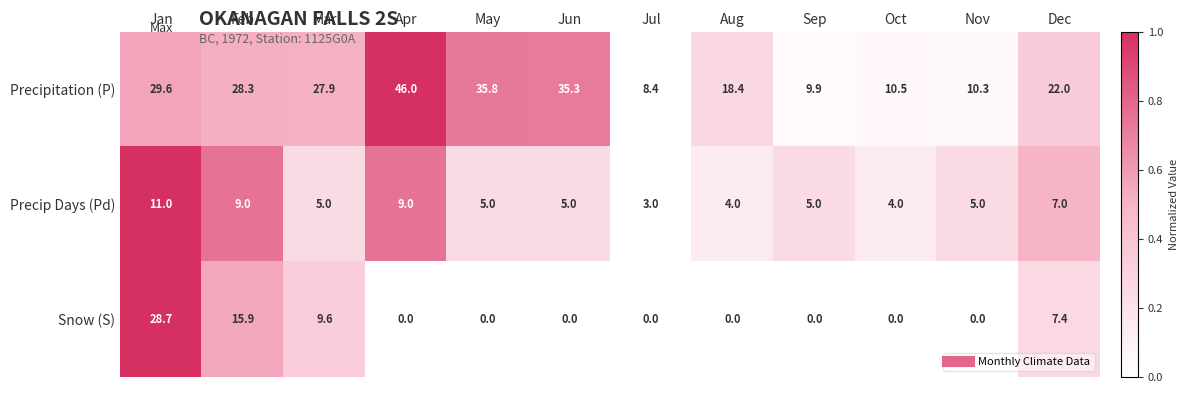

Is it true that Snow (S) equals 0.0 at Jul?

True